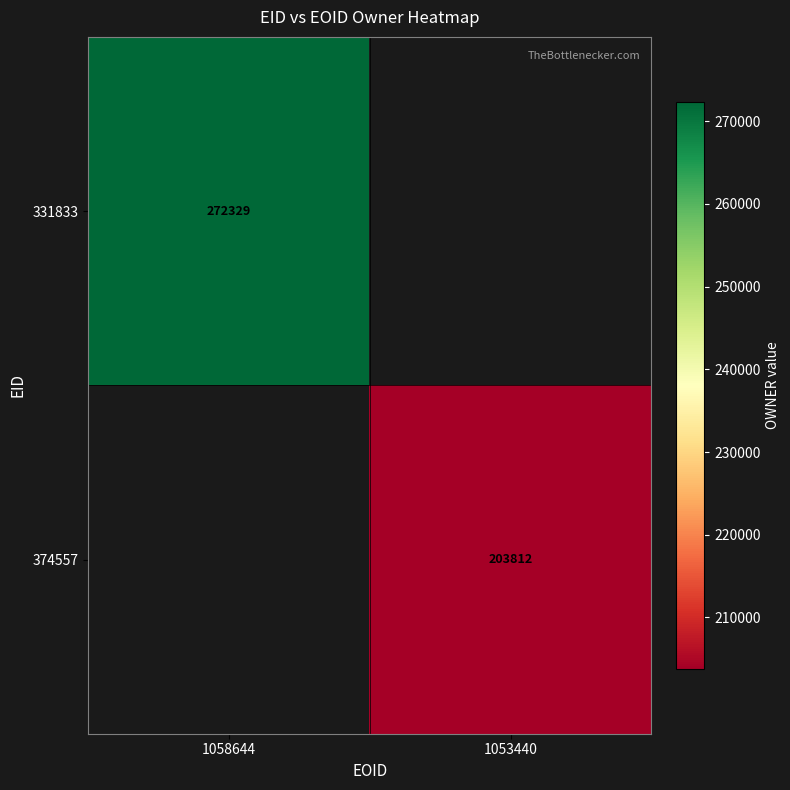

The value of 331833 at 1058644 is 489302. True or false?

False